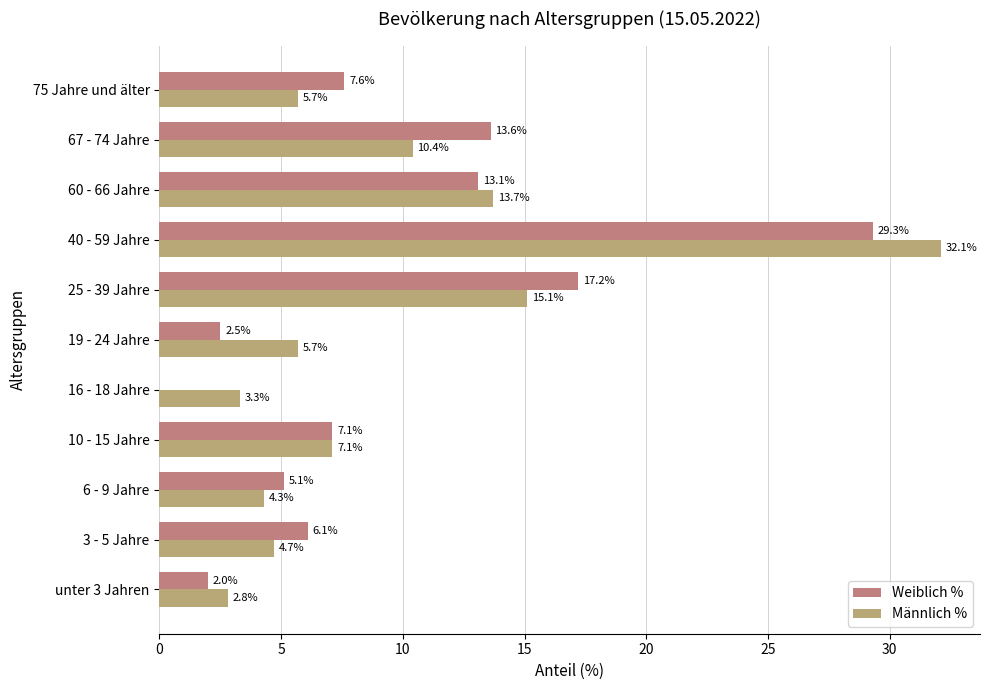

Which label corresponds to the largest value in the chart?

40 - 59 Jahre